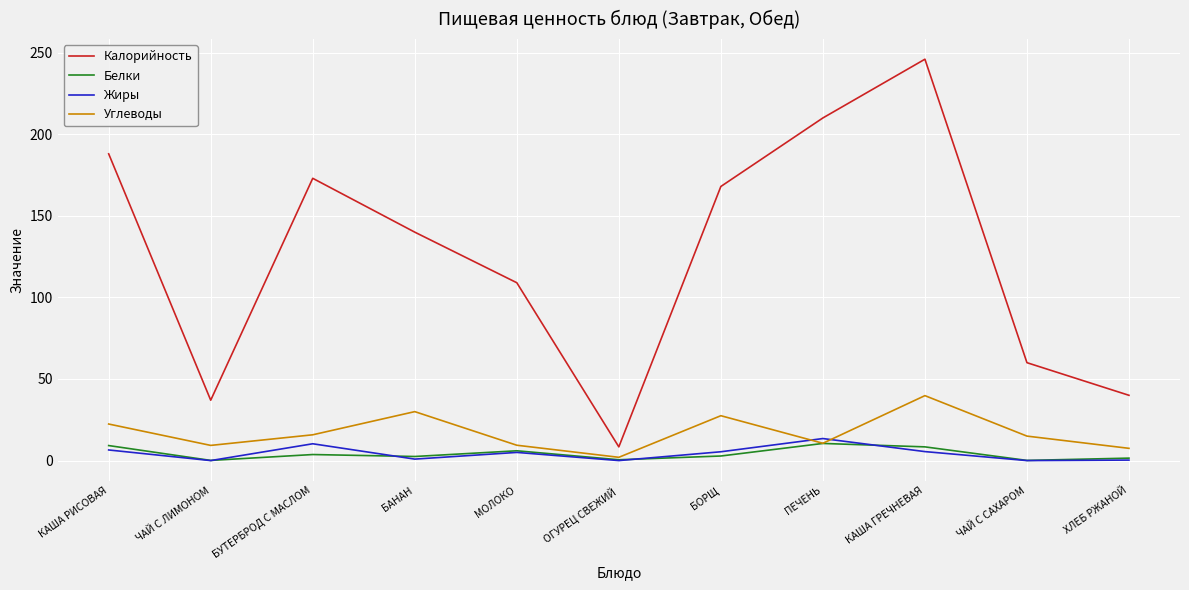

What is the sum of the Жиры values at ХЛЕБ РЖАНОЙ and ПЕЧЕНЬ?

13.8